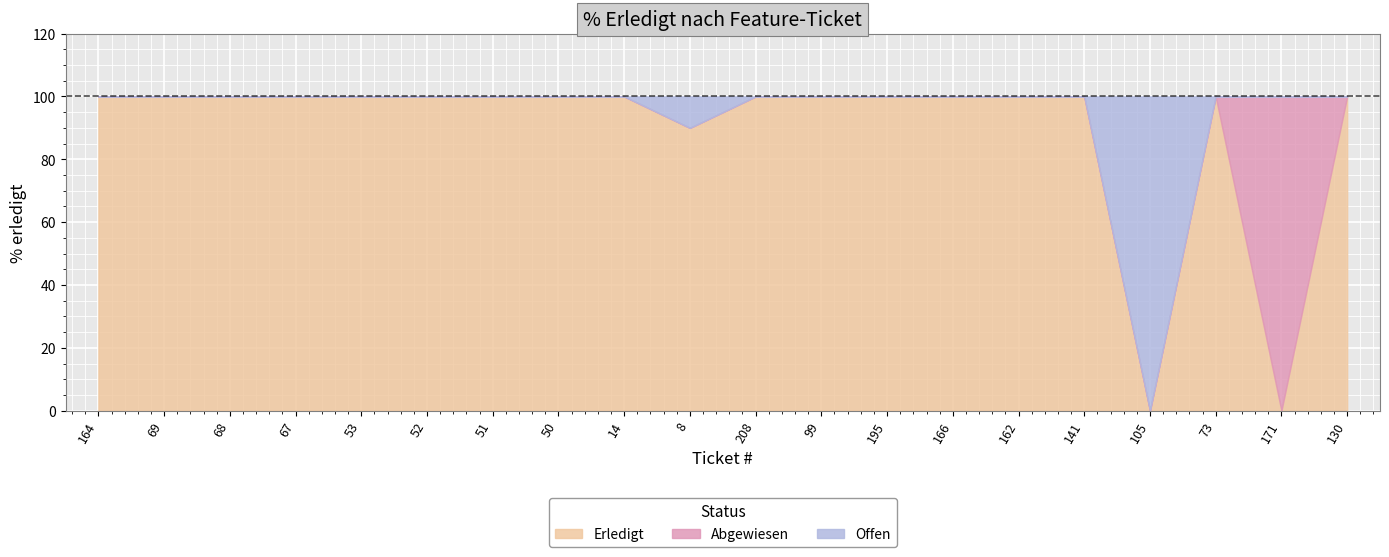

True or false: Offen and Erledigt cross at least once.

True